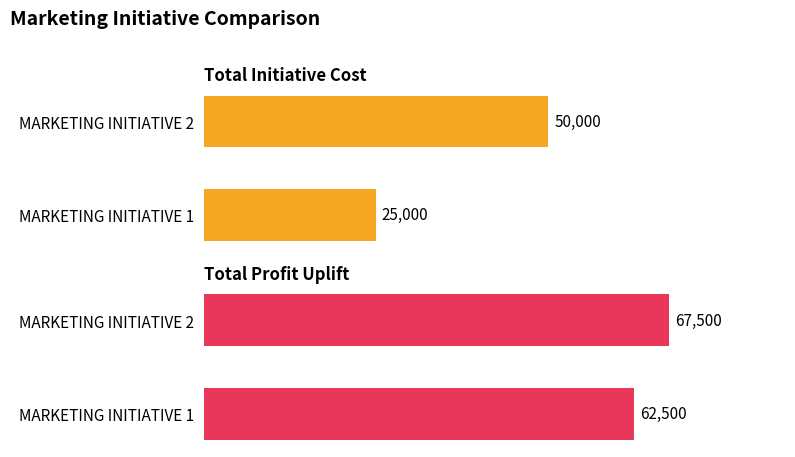

How many series are shown in this chart?

2